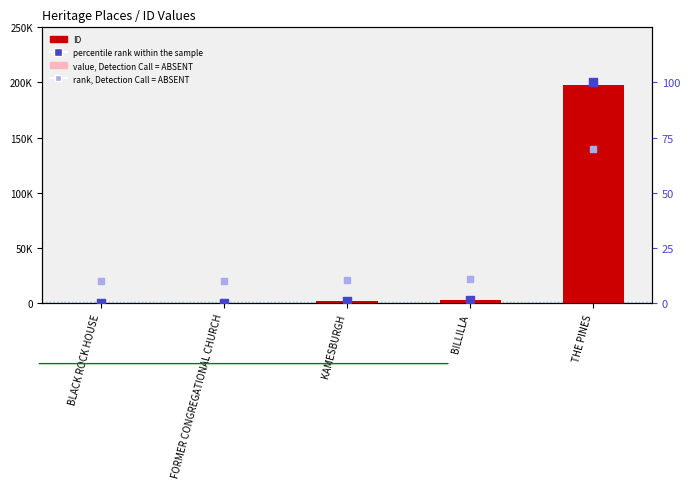

Which series contains the lowest Y value?

percentile rank within the sample